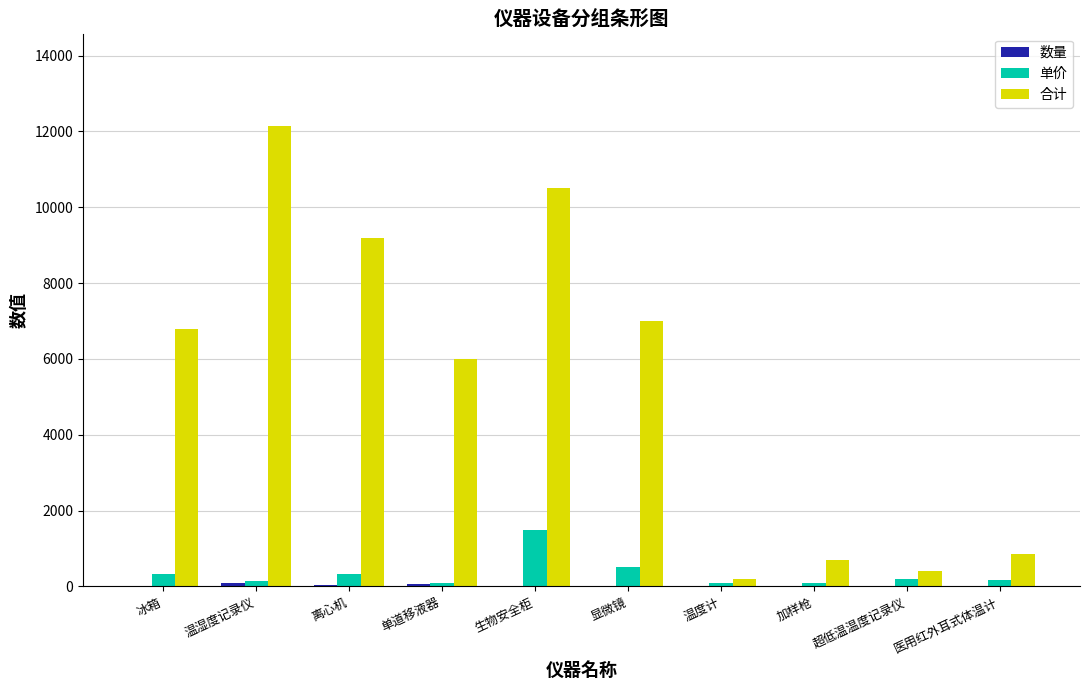

What is the maximum value for 合计?

12150